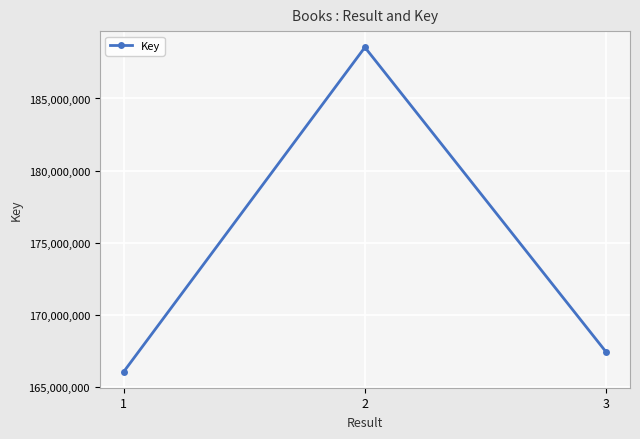

What is the sum of all values?

522060756